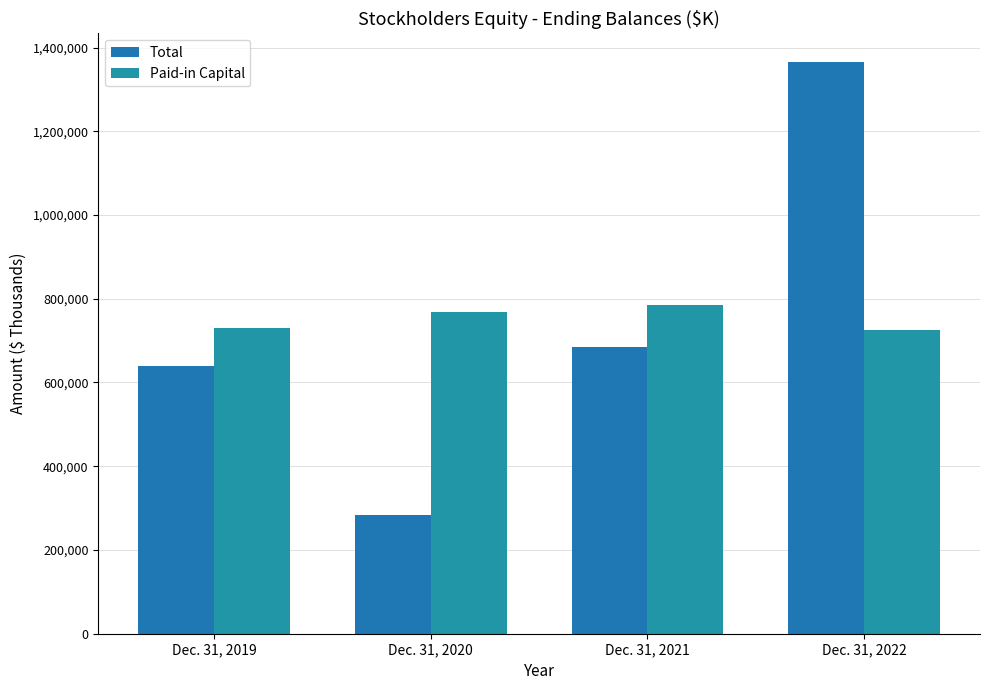

What is the average value of the Paid-in Capital series?

751763